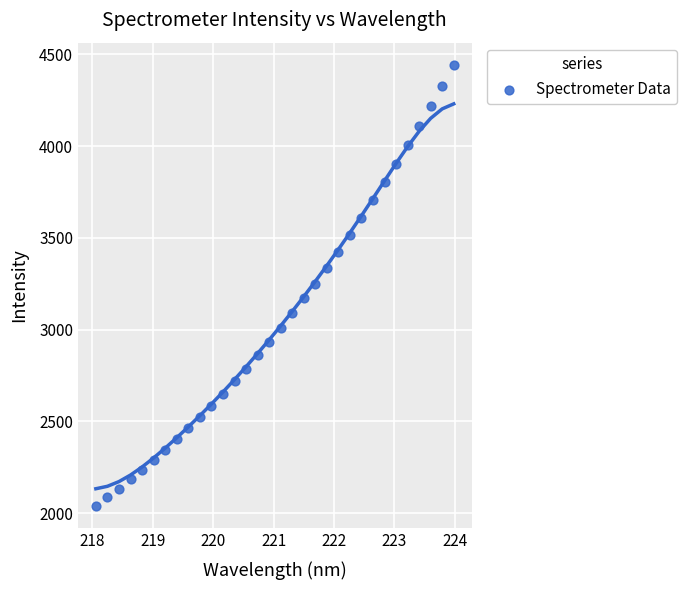

What is the range of Y values (max minus min)?

2405.8